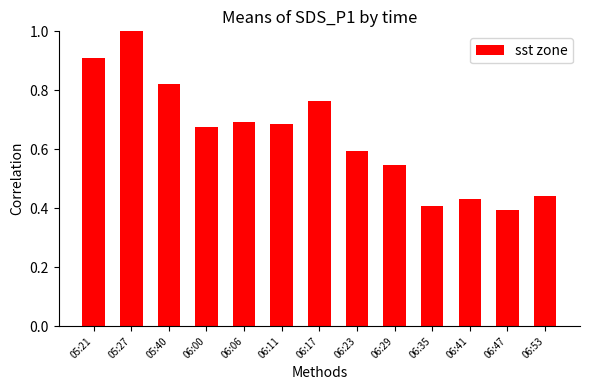

What is the difference between the maximum and minimum values?

0.6